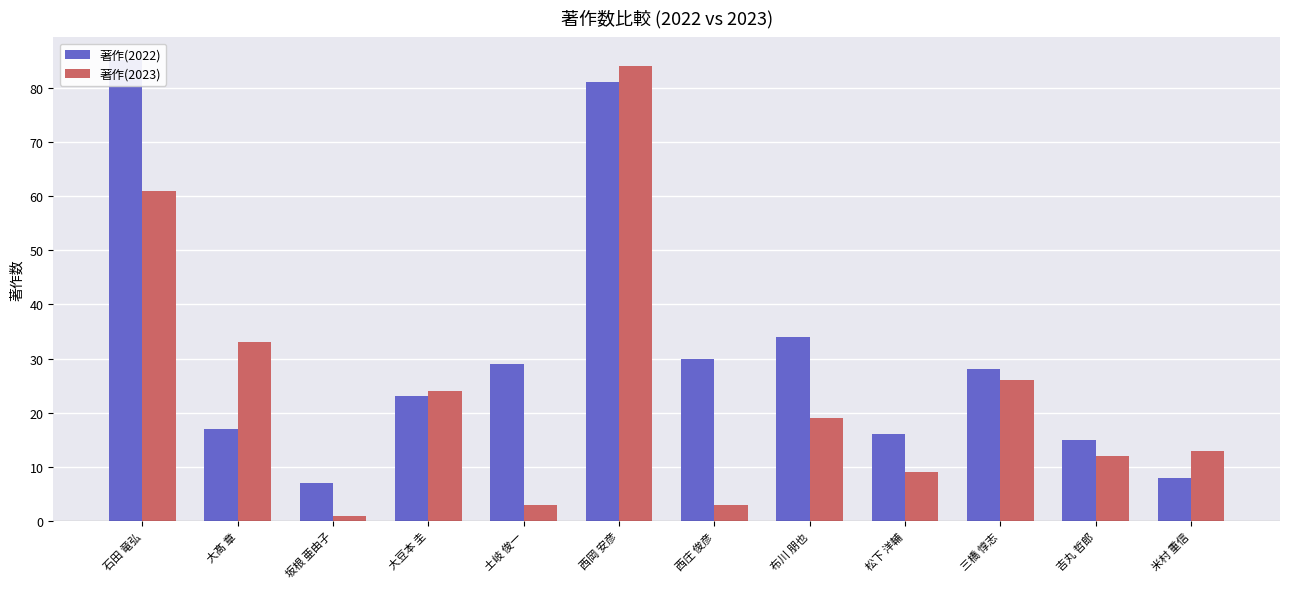

What is the spread (max minus min) of values at 西岡 安彦?

3